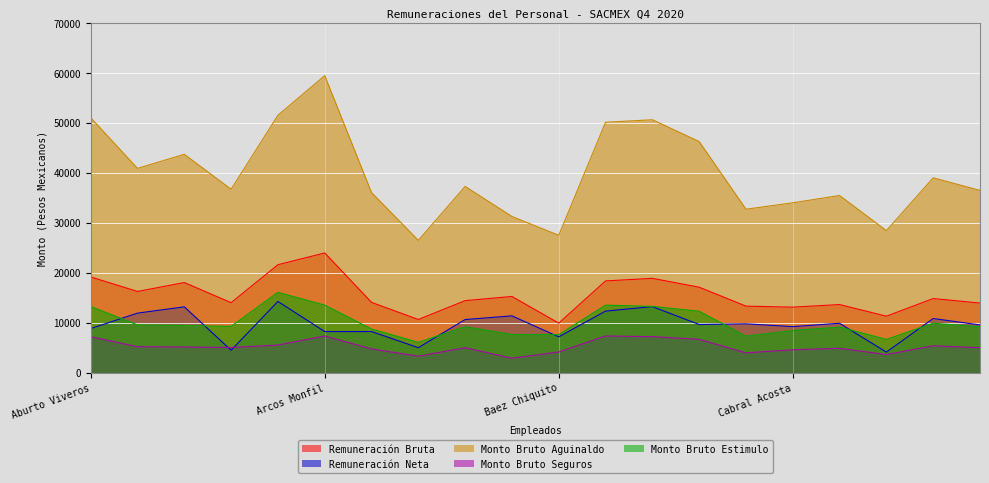

Rank the series at Arguelles Rendón from highest to lowest value.

Monto Bruto Aguinaldo, Remuneración Bruta, Monto Bruto Estimulo, Remuneración Neta, Monto Bruto Seguros